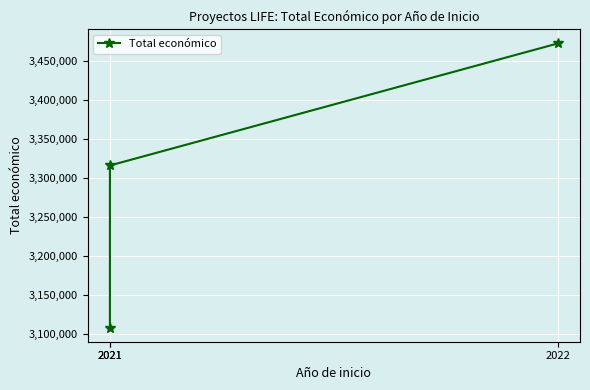

Rank the categories by value from highest to lowest.

2022, 2021, 2021